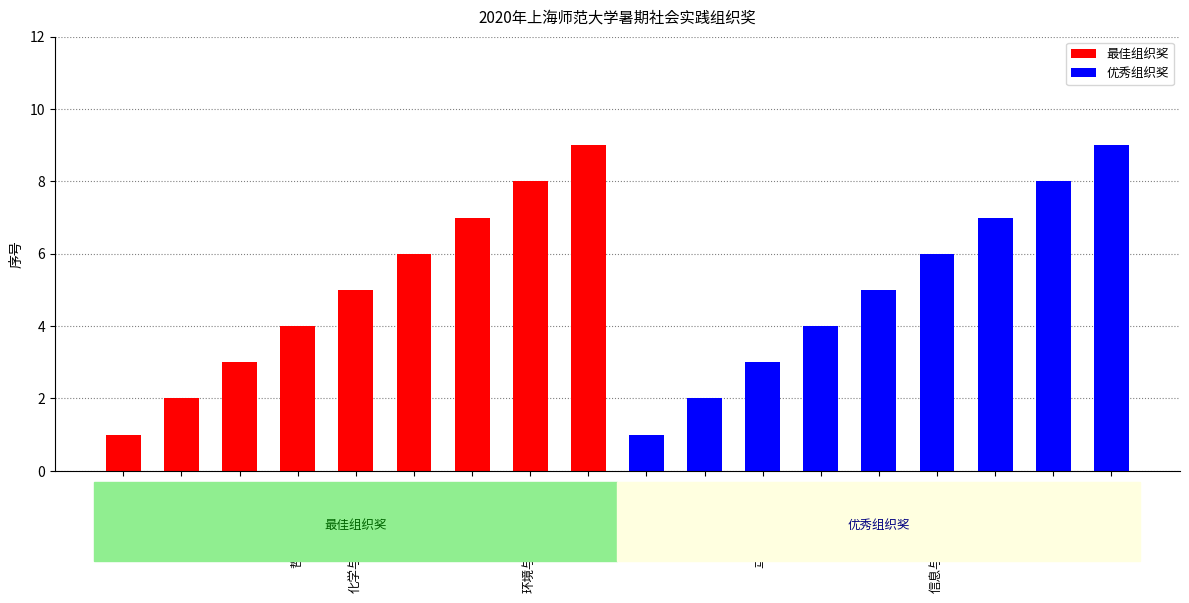

Which series changed the most between 哲学与法政学院 and 化学与材料科学学院?

最佳组织奖